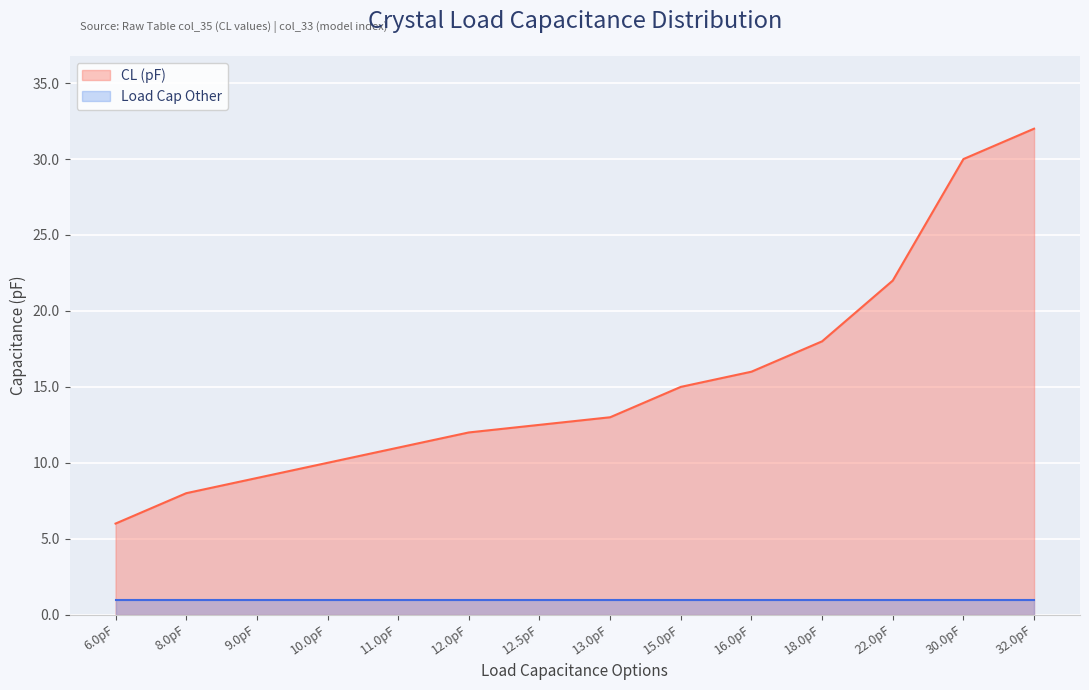

What are all the series names shown in the legend?

CL (pF), Load Cap Other